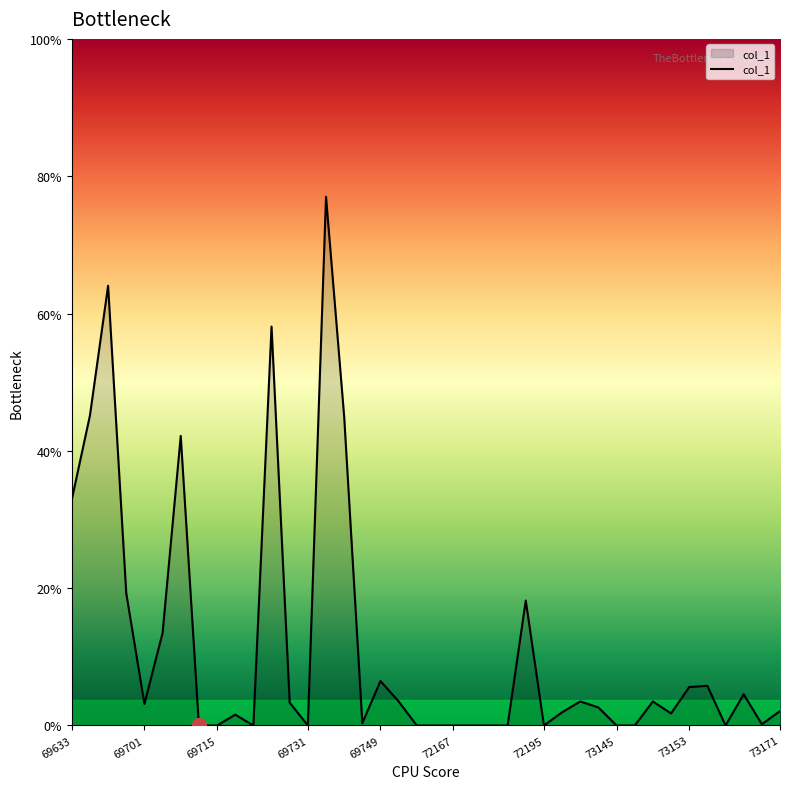

List the labels in order of value, largest first.

69735, 69679, 69723, 69647, 69737, 69711, 69633, 69699, 72191, 69709, 69749, 73155, 73153, 73167, 71015, 73137, 73149, 69729, 69701, 73141, 73171, 73123, 73151, 69717, 69743, 73169, 69713, 69715, 69721, 69731, 72159, 72163, 72167, 72181, 72183, 72189, 72195, 73145, 73147, 73159